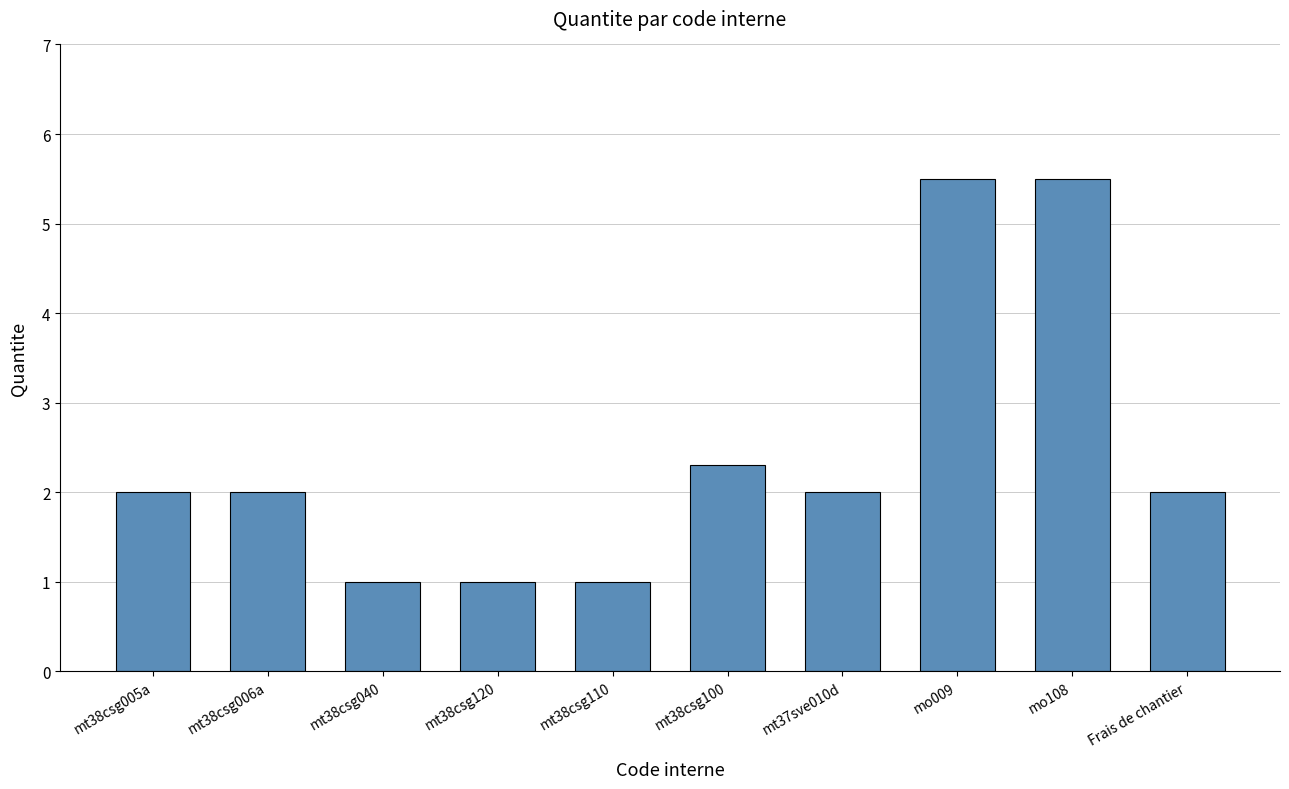

What is the sum of all values?

24.3